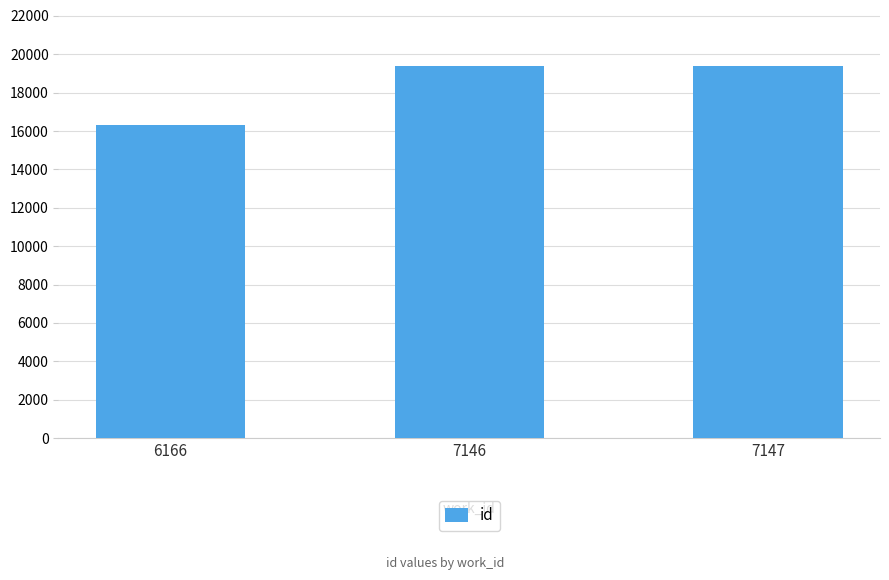

Read the value at 7146, to the nearest 10.

19400